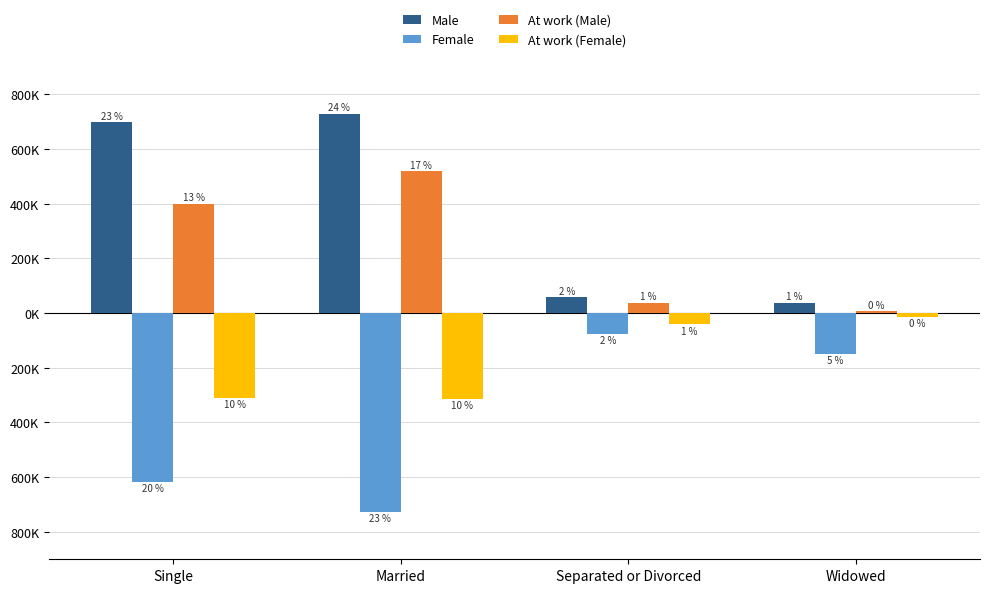

At which label is At work (Female) closest to -164389?

Separated or Divorced